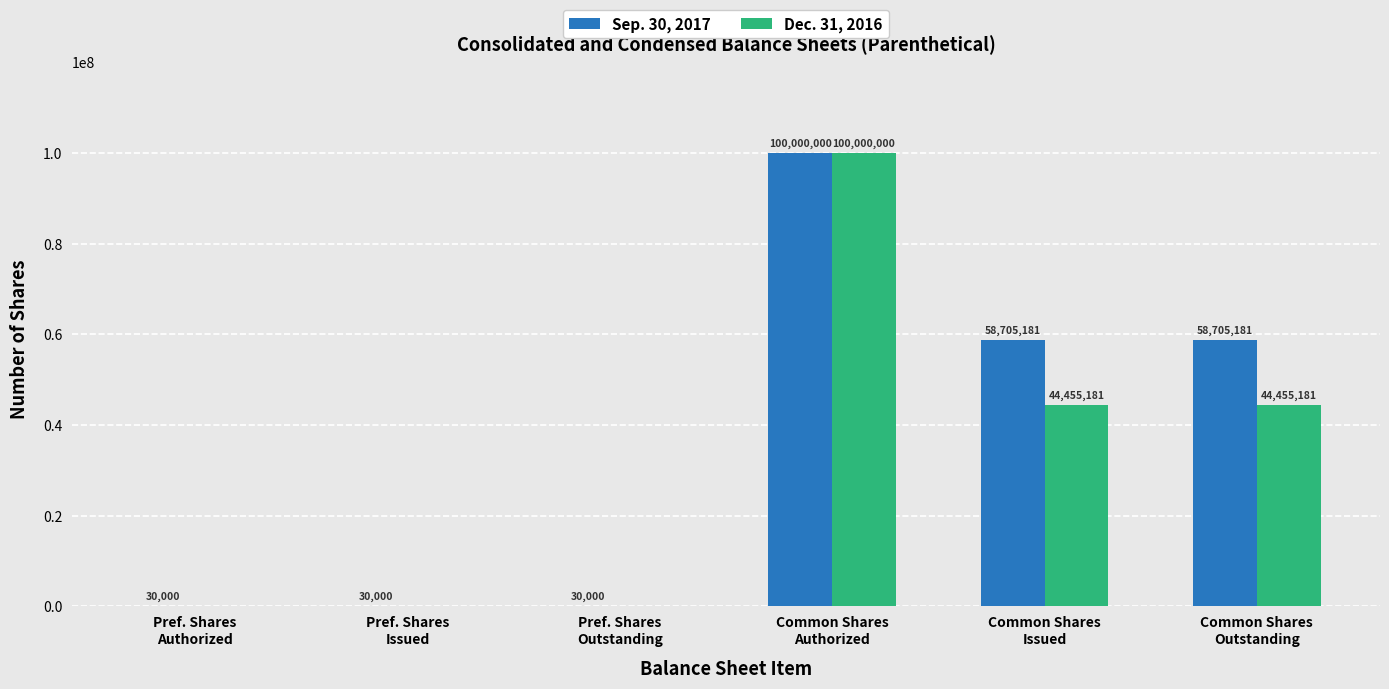

What value does the Sep. 30, 2017 series have at Pref. Shares
Outstanding?

30000